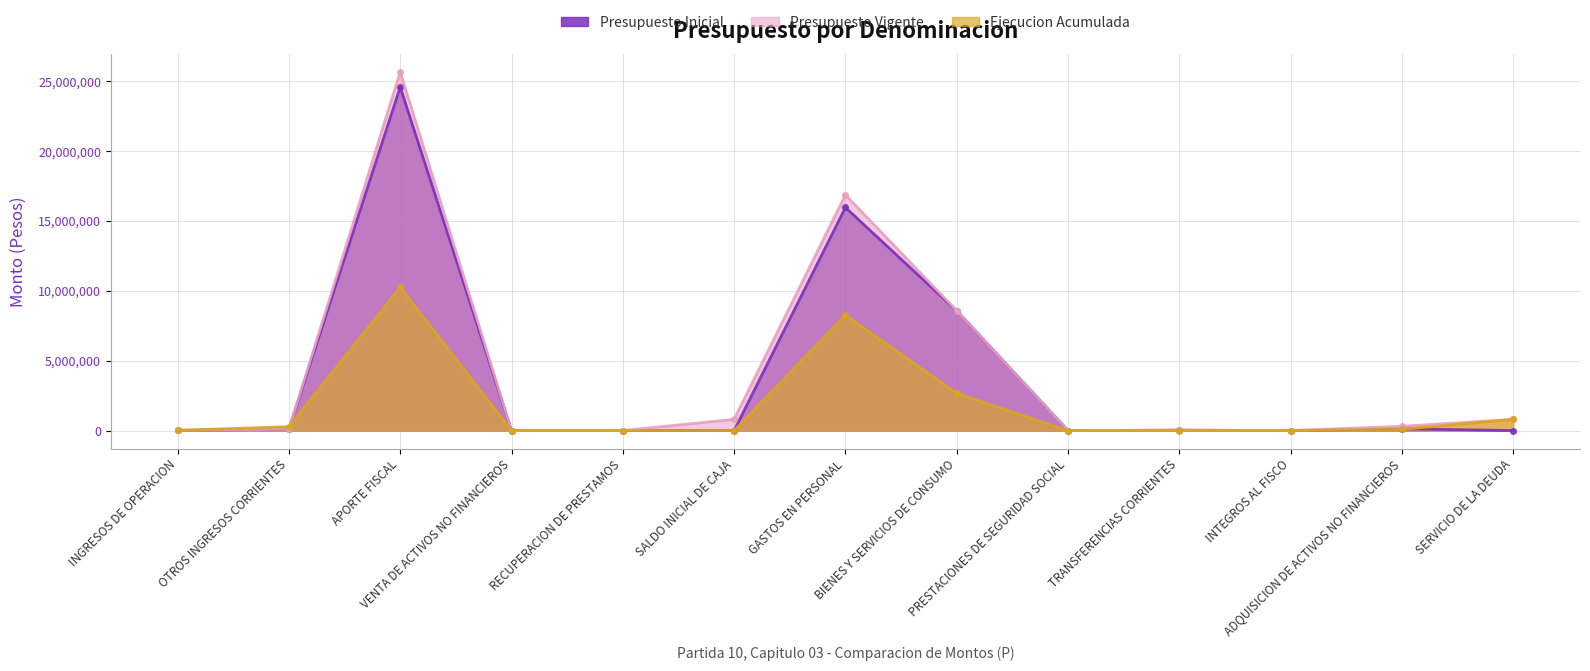

Reading left to right, transcribe all the data shown in this chart.

Presupuesto Inicial: INGRESOS DE OPERACION=13292	OTROS INGRESOS CORRIENTES=102617	APORTE FISCAL=24571116	VENTA DE ACTIVOS NO FINANCIEROS=0	RECUPERACION DE PRESTAMOS=0	SALDO INICIAL DE CAJA=1000	GASTOS EN PERSONAL=15958505	BIENES Y SERVICIOS DE CONSUMO=8572129	PRESTACIONES DE SEGURIDAD SOCIAL=0	TRANSFERENCIAS CORRIENTES=28466	INTEGROS AL FISCO=1455	ADQUISICION DE ACTIVOS NO FINANCIEROS=126470	SERVICIO DE LA DEUDA=1000
Presupuesto Vigente: INGRESOS DE OPERACION=12565	OTROS INGRESOS CORRIENTES=102617	APORTE FISCAL=25646562	VENTA DE ACTIVOS NO FINANCIEROS=0	RECUPERACION DE PRESTAMOS=727	SALDO INICIAL DE CAJA=802808	GASTOS EN PERSONAL=16856070	BIENES Y SERVICIOS DE CONSUMO=8572129	PRESTACIONES DE SEGURIDAD SOCIAL=0	TRANSFERENCIAS CORRIENTES=28466	INTEGROS AL FISCO=1455	ADQUISICION DE ACTIVOS NO FINANCIEROS=304351	SERVICIO DE LA DEUDA=802808
Ejecucion Acumulada: INGRESOS DE OPERACION=13941	OTROS INGRESOS CORRIENTES=280752	APORTE FISCAL=10253289	VENTA DE ACTIVOS NO FINANCIEROS=2563	RECUPERACION DE PRESTAMOS=726	SALDO INICIAL DE CAJA=0	GASTOS EN PERSONAL=8264904	BIENES Y SERVICIOS DE CONSUMO=2659891	PRESTACIONES DE SEGURIDAD SOCIAL=184	TRANSFERENCIAS CORRIENTES=0	INTEGROS AL FISCO=375	ADQUISICION DE ACTIVOS NO FINANCIEROS=90840	SERVICIO DE LA DEUDA=799026